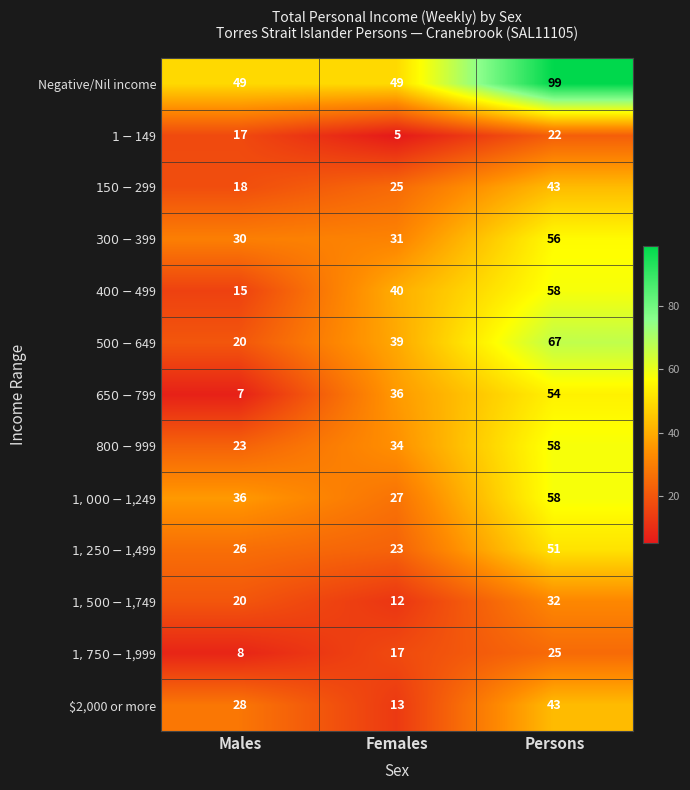

Which series changed the most between Males and Persons?

Negative/Nil income